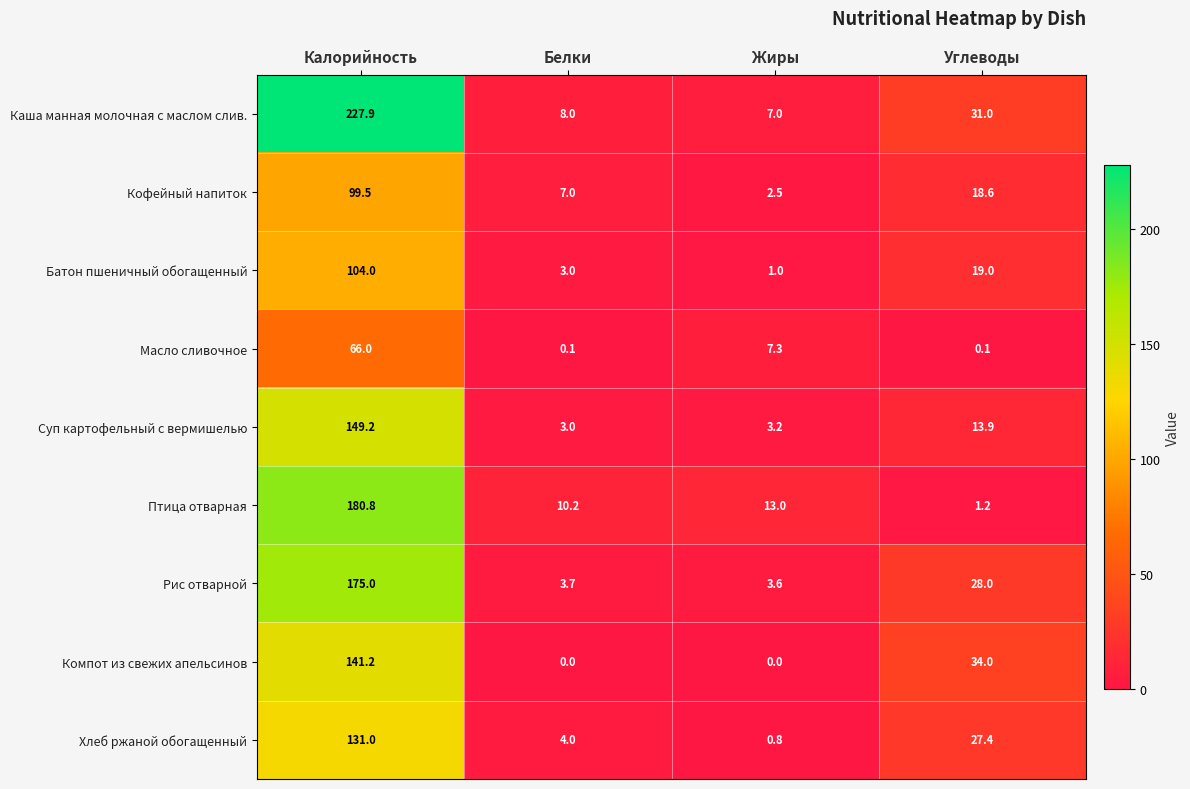

Where does the Батон пшеничный обогащенный series first go above 19?

Калорийность